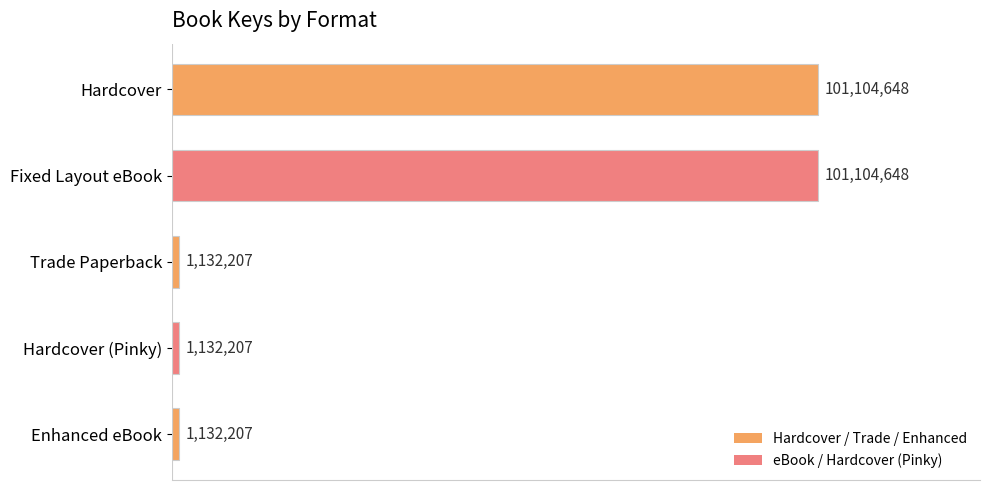

Count the values in the range 1132207 to 101104648.

5